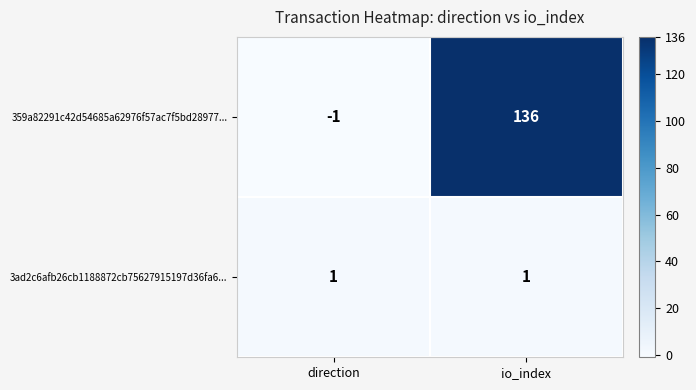

What is the total value across all series at io_index?

137